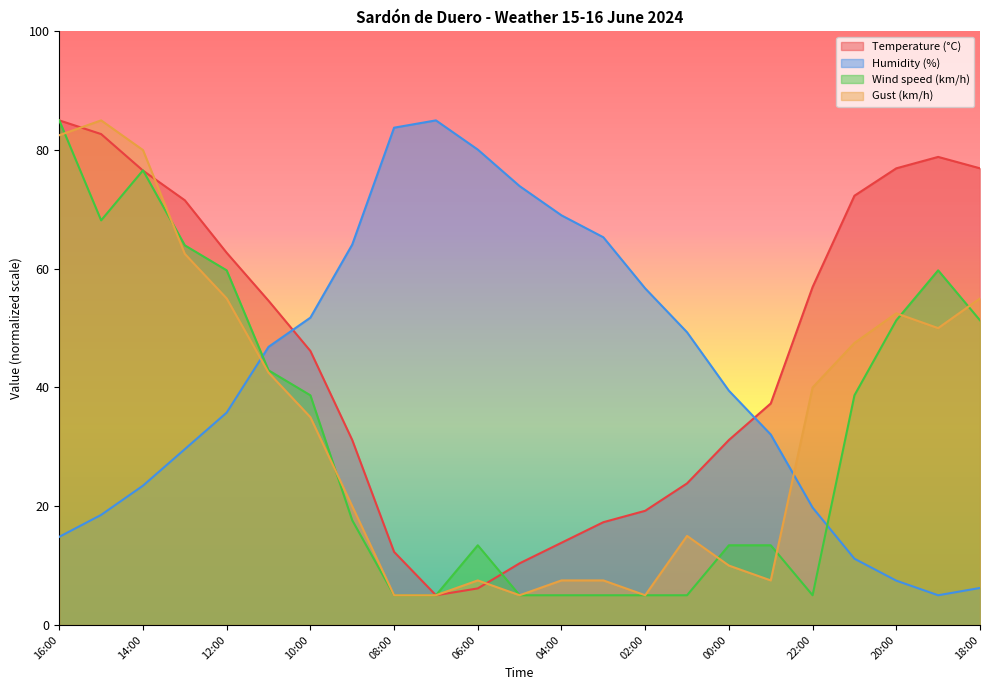

How many lines are shown in the chart?

4